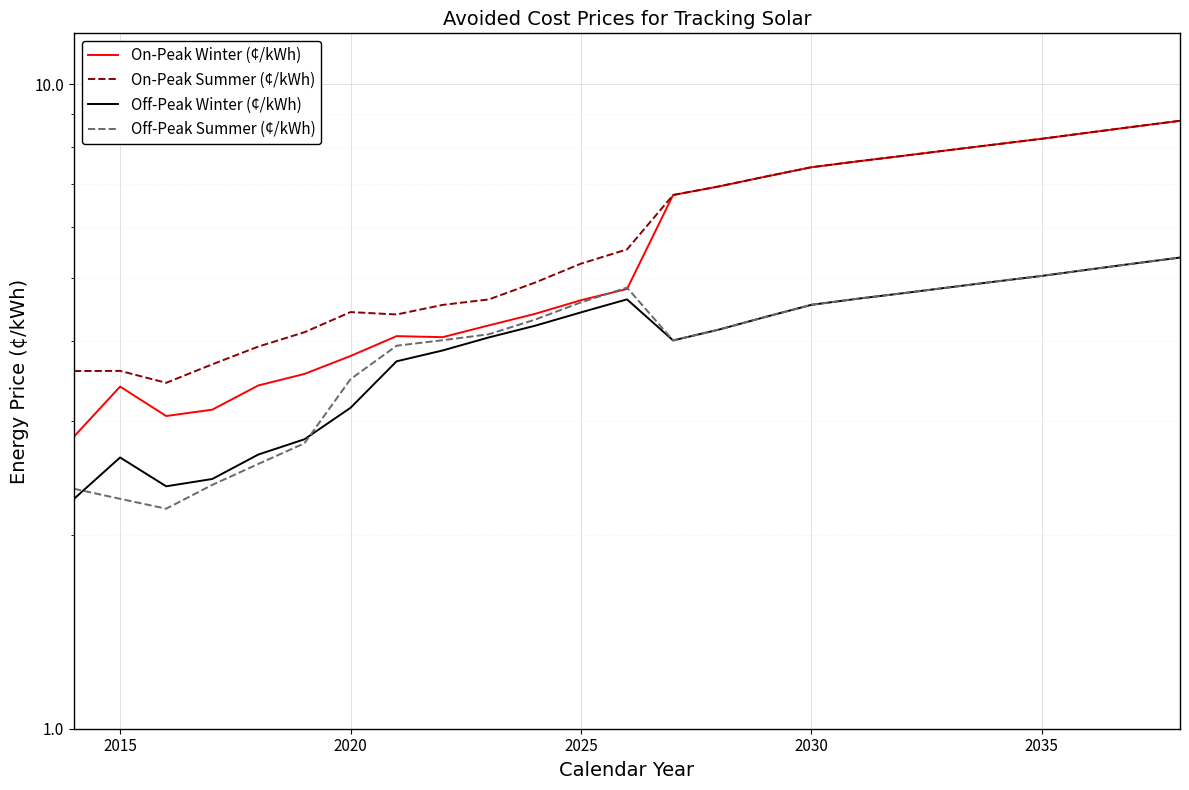

The On-Peak Winter (¢/kWh) series shows 7.4 at 2030. True or false?

True